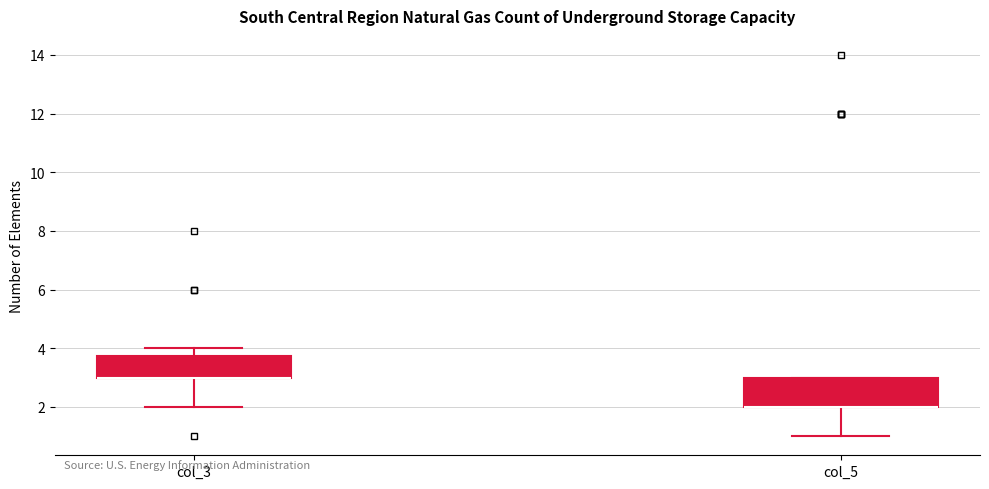

Reading left to right, read every box against the y-axis: the position of its median line, the range the box covers, and the ends of its whiskers. The values are not printed on the chart, so give them approximately, as read against the axis.

col_3: median 3.0 (drawn on the box's lower edge), box 3.0 to 3.8, whiskers 2.0 to 4.0
col_5: median 2.0 (drawn on the box's lower edge), box 2.0 to 3.0, whiskers 1.0 to 3.0